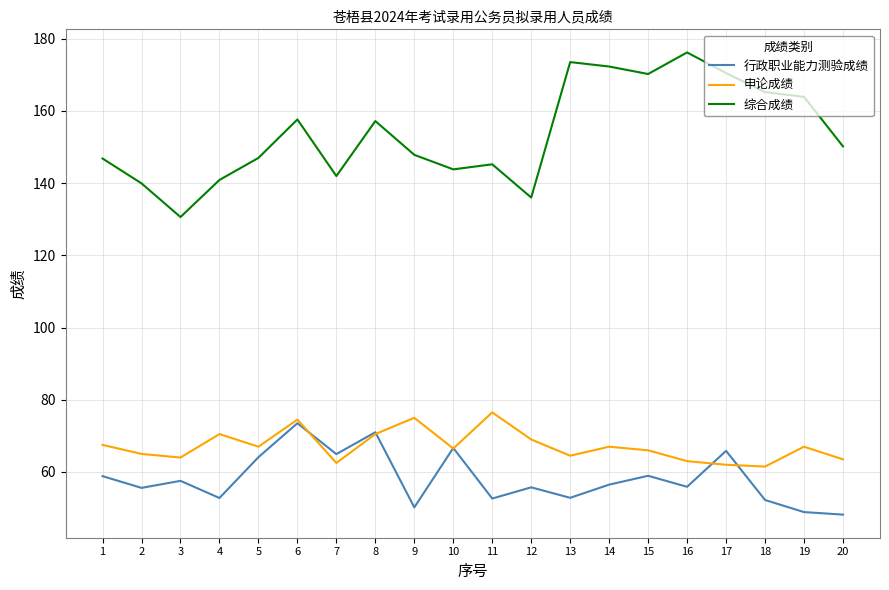

What is the difference between the 综合成绩 values at 15 and 9?

22.4